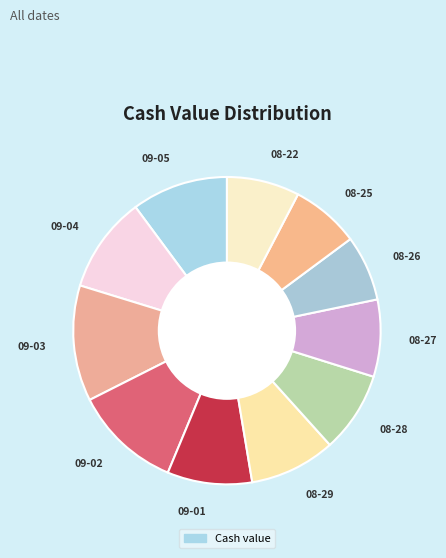

Which slice is the smallest?

2025-08-26